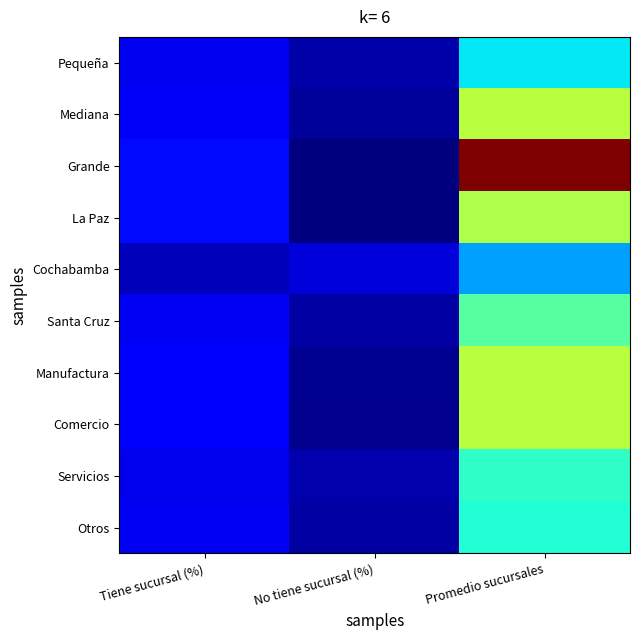

Reading left to right, list all the values displayed in this chart.

Pequeña: Tiene sucursal (%)=0.6	No tiene sucursal (%)=0.4	Promedio sucursales=1.4
Mediana: Tiene sucursal (%)=0.6	No tiene sucursal (%)=0.4	Promedio sucursales=2.0
Grande: Tiene sucursal (%)=0.7	No tiene sucursal (%)=0.3	Promedio sucursales=3.3
La Paz: Tiene sucursal (%)=0.7	No tiene sucursal (%)=0.3	Promedio sucursales=2.0
Cochabamba: Tiene sucursal (%)=0.5	No tiene sucursal (%)=0.5	Promedio sucursales=1.1
Santa Cruz: Tiene sucursal (%)=0.6	No tiene sucursal (%)=0.4	Promedio sucursales=1.7
Manufactura: Tiene sucursal (%)=0.6	No tiene sucursal (%)=0.4	Promedio sucursales=2.0
Comercio: Tiene sucursal (%)=0.7	No tiene sucursal (%)=0.3	Promedio sucursales=2.0
Servicios: Tiene sucursal (%)=0.6	No tiene sucursal (%)=0.4	Promedio sucursales=1.5
Otros: Tiene sucursal (%)=0.6	No tiene sucursal (%)=0.4	Promedio sucursales=1.5